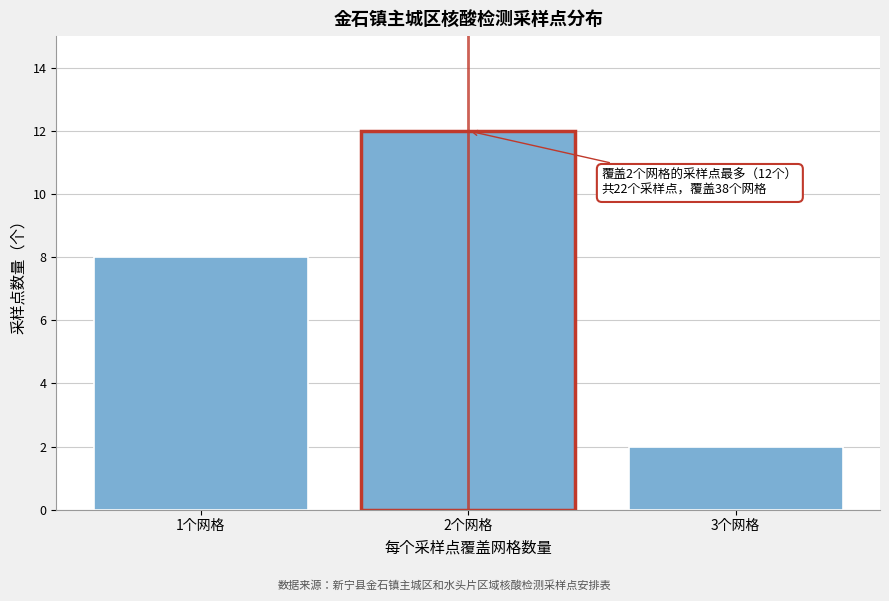

Reading left to right, what are all the values shown in this chart?

1个网格=8	2个网格=12	3个网格=2